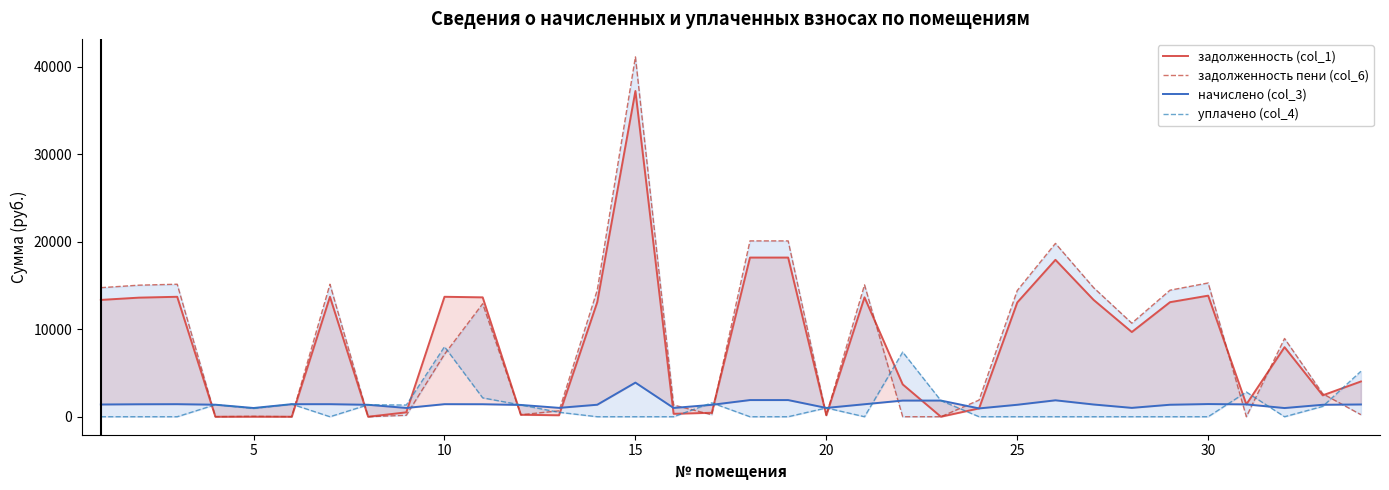

What are all the series names shown in the legend?

задолженность (col_1), задолженность пени (col_6), начислено (col_3), уплачено (col_4)